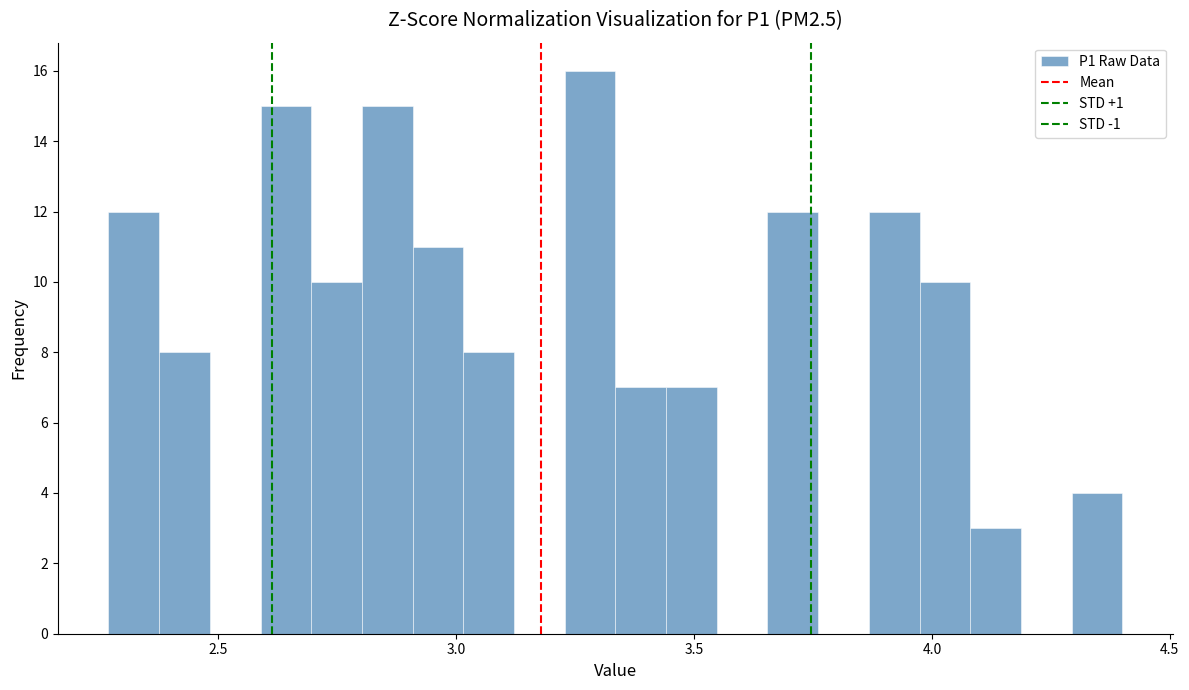

Around what value on the x-axis is the tallest bar? Give the approximate position of its centre, as read against the axis.

3.30